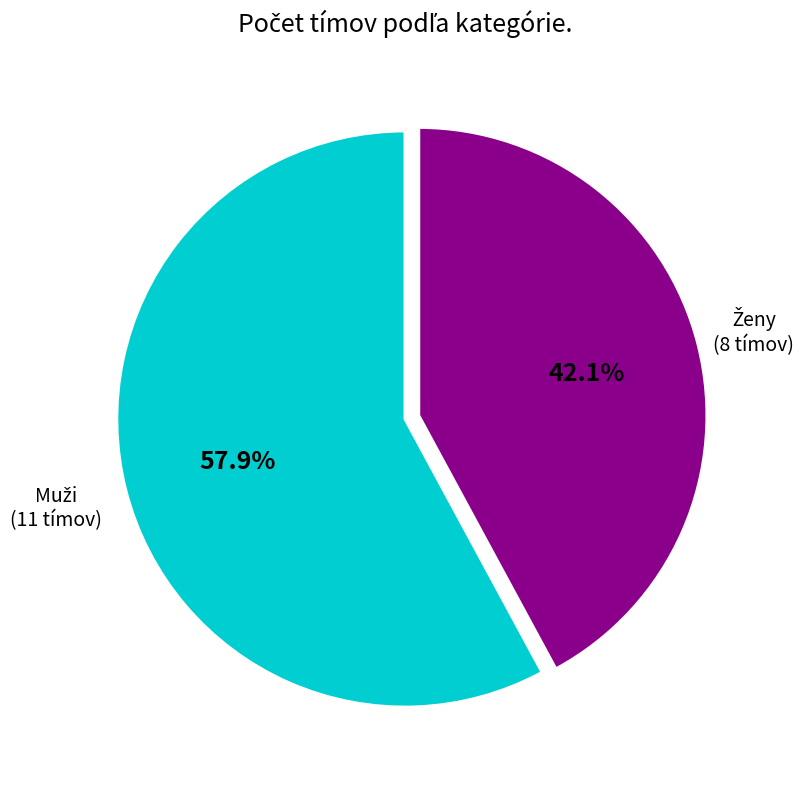

Is there any slice that represents more than half of the pie?

Yes